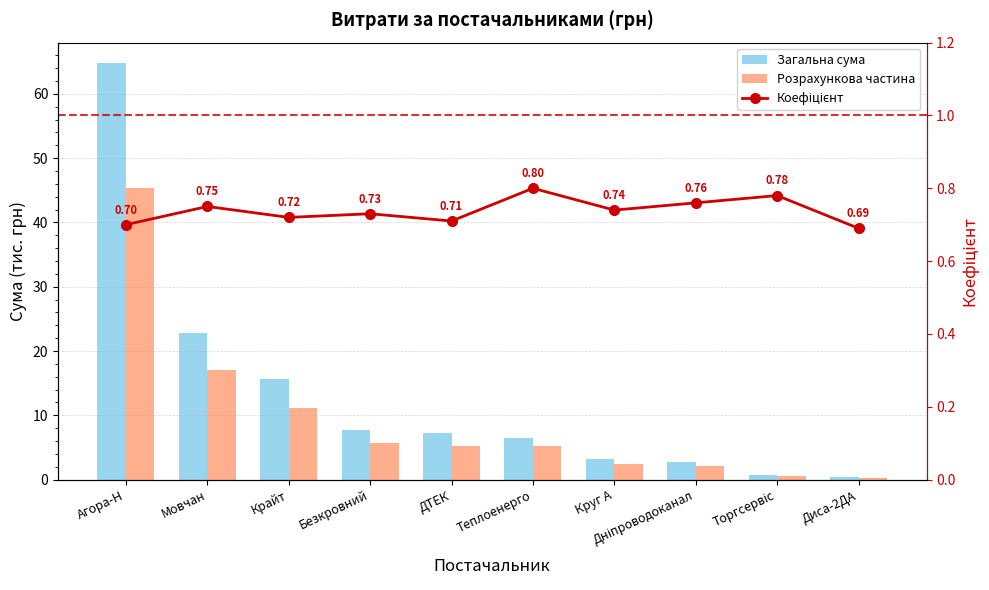

What is the difference between the maximum and second lowest values in the Розрахункова частина series?

44.8